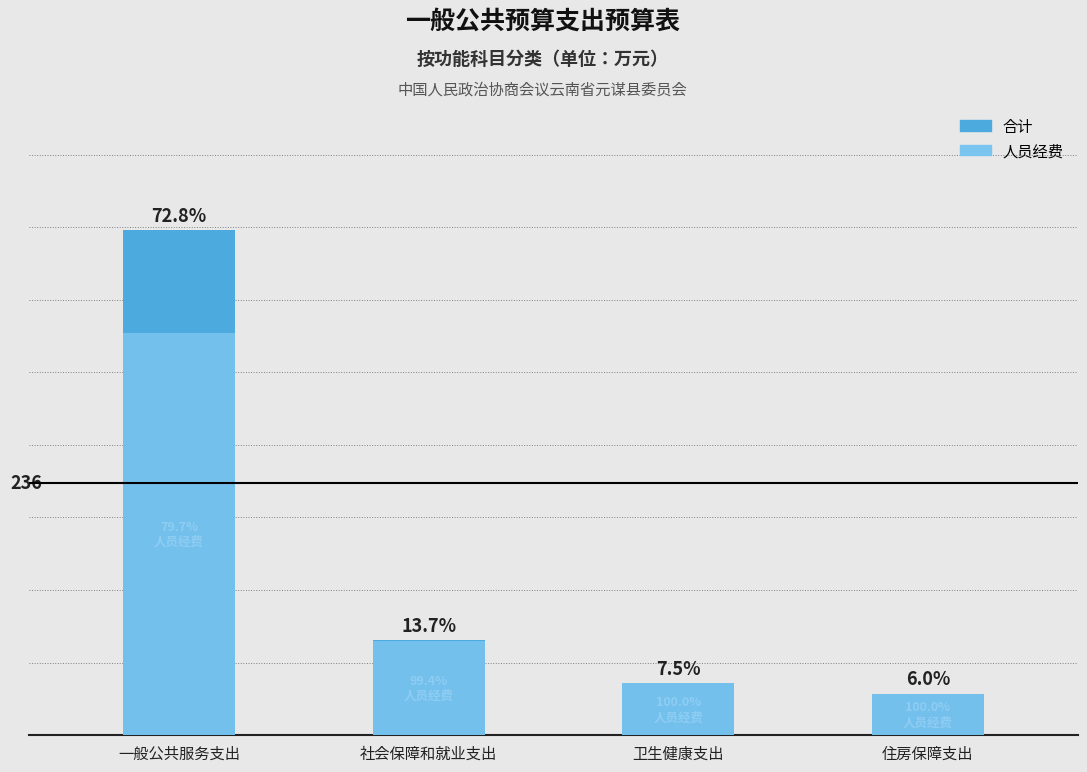

Reading left to right, list all the values displayed in this chart.

合计: 一般公共服务支出=472.3	社会保障和就业支出=88.9	卫生健康支出=48.7	住房保障支出=38.9
人员经费: 一般公共服务支出=376.5	社会保障和就业支出=88.4	卫生健康支出=48.7	住房保障支出=38.9